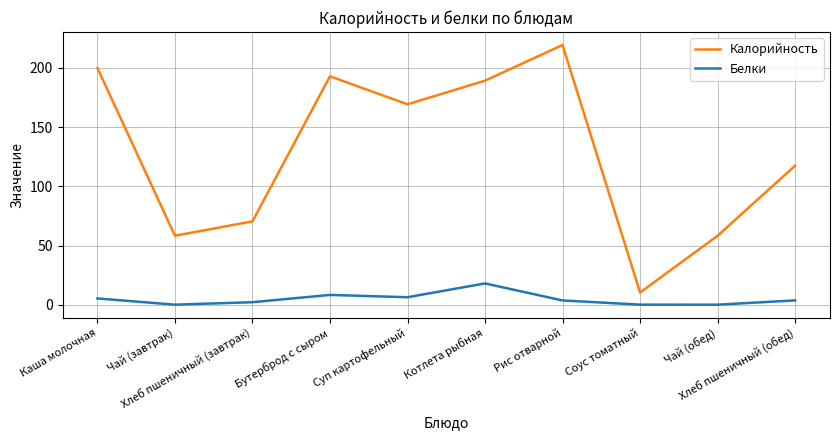

Which series has the largest range (max minus min)?

Калорийность